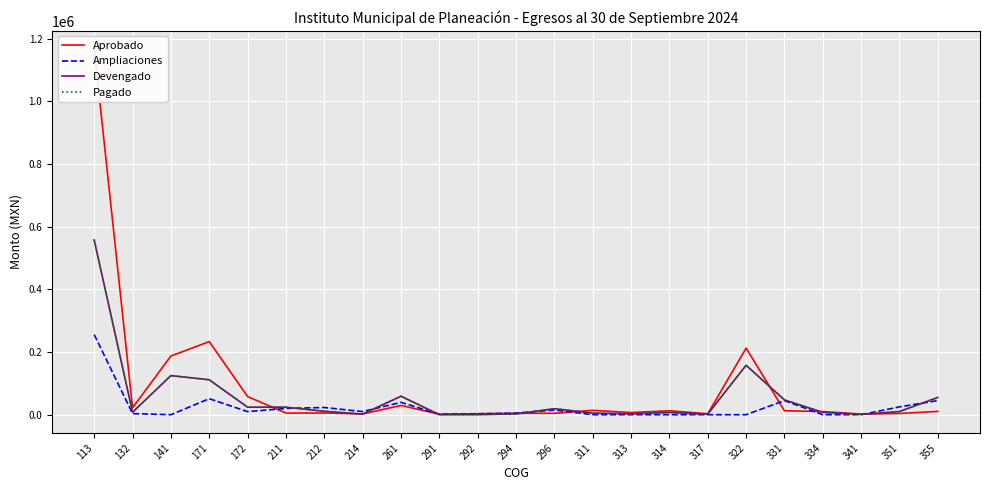

Where is the first local maximum for Aprobado?

171